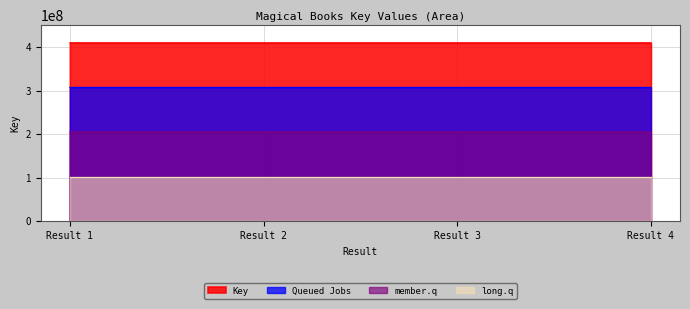

What is the spread (max minus min) of values at Result 3?

307535689.5